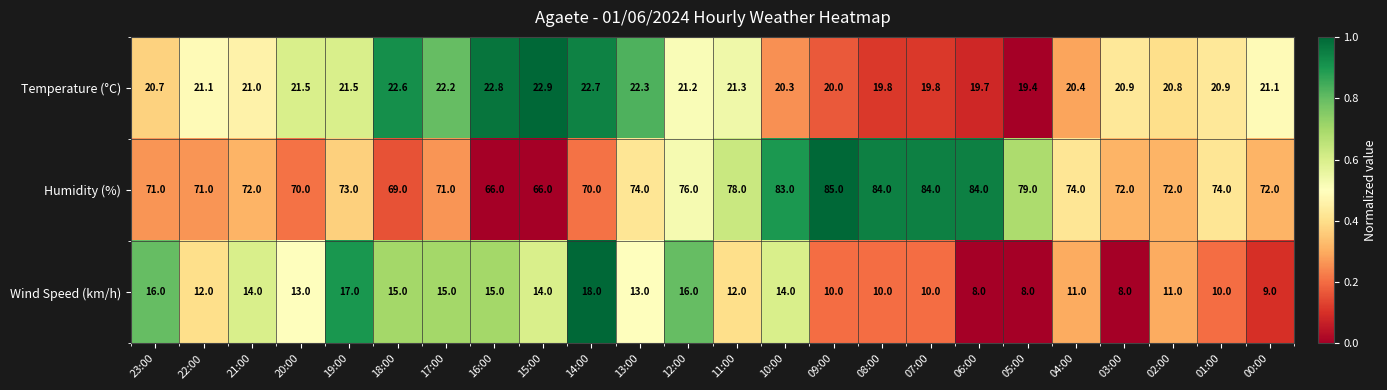

Is it true that Temperature (°C) equals 20.8 at 02:00?

True